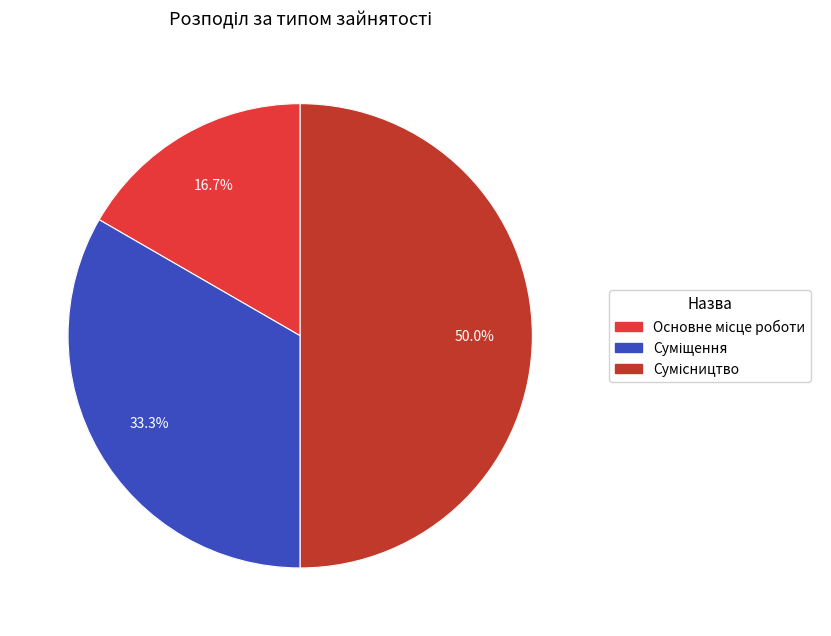

Is there any slice that represents more than half of the pie?

No